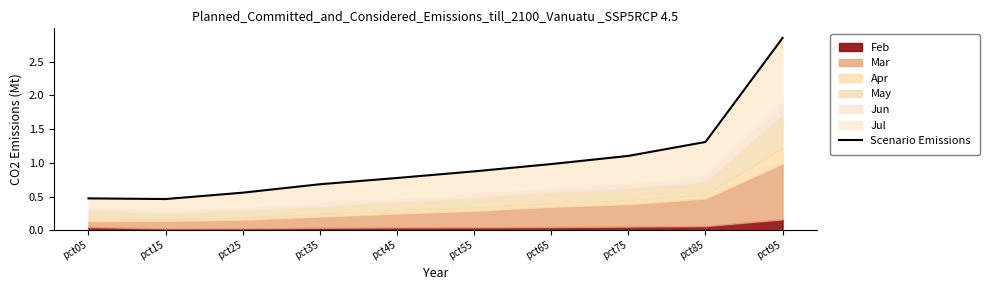

What is the average value?

1.0